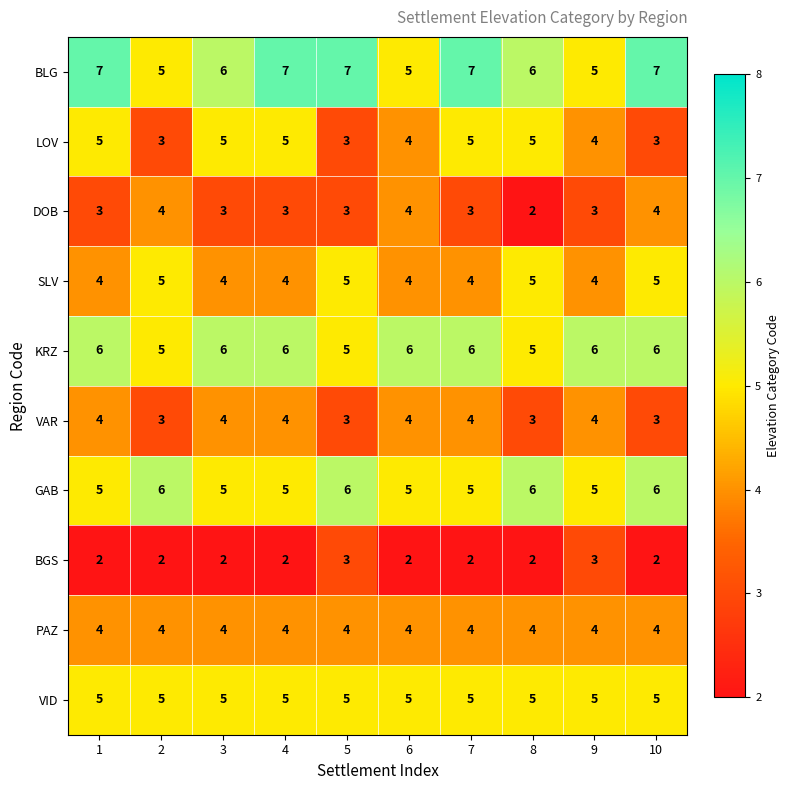

Read the PAZ value at 9.

4